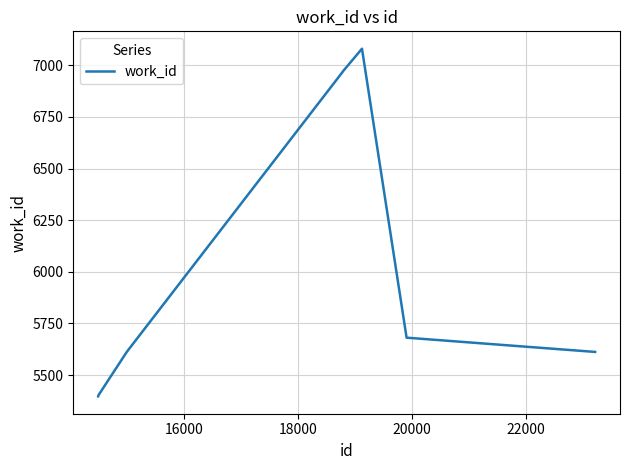

What is the minimum value shown in the chart?

5397